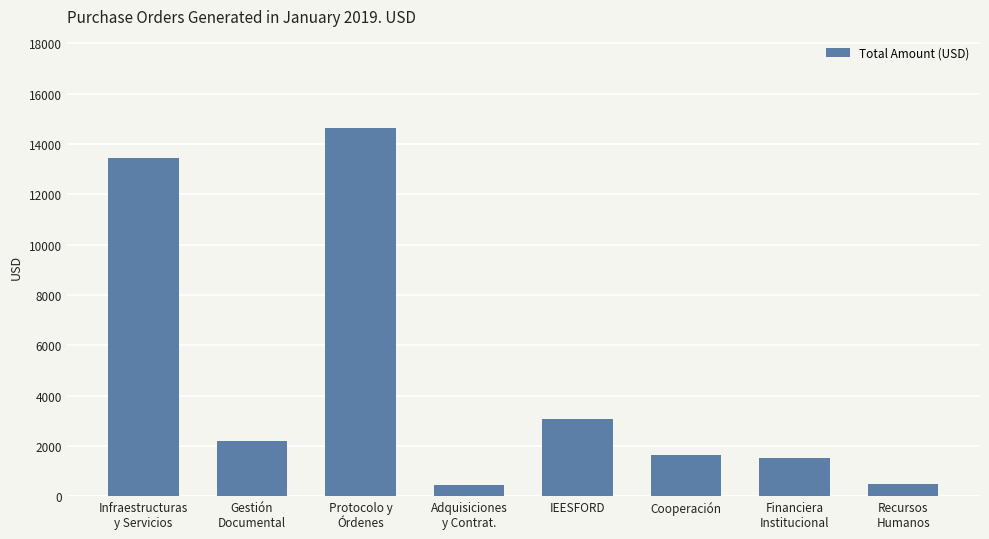

What is the minimum value shown in the chart?

431.8